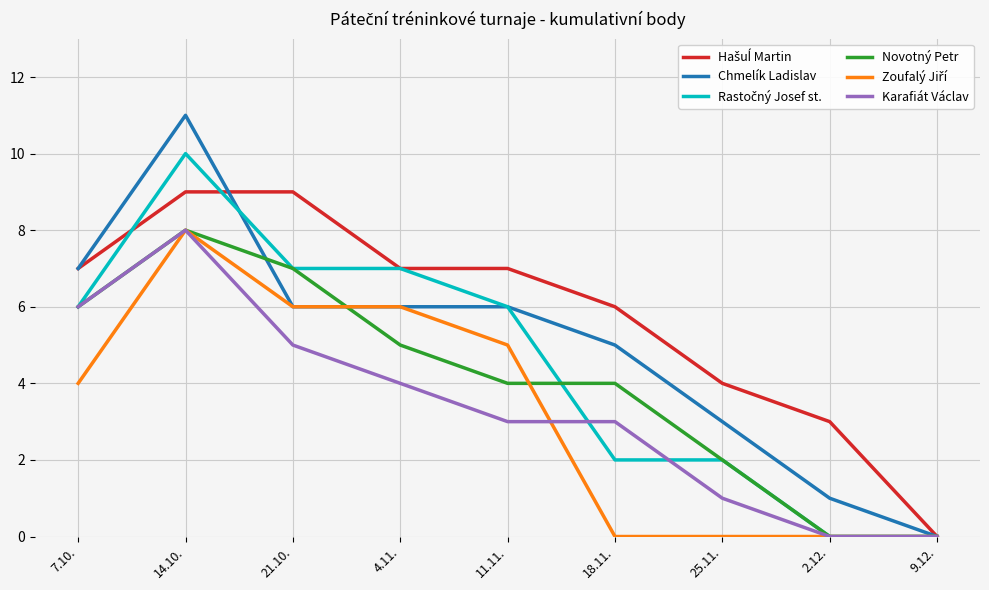

Which series has the widest spread of values?

Chmelík Ladislav